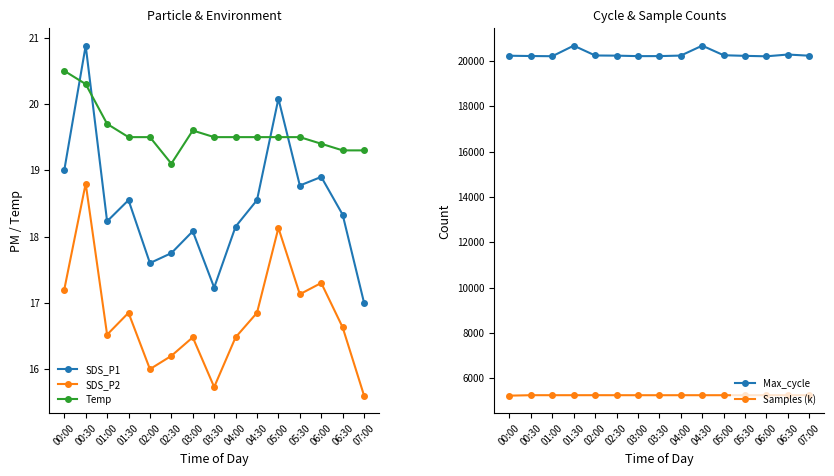

What is the label of the 13th point from the left?

06:00